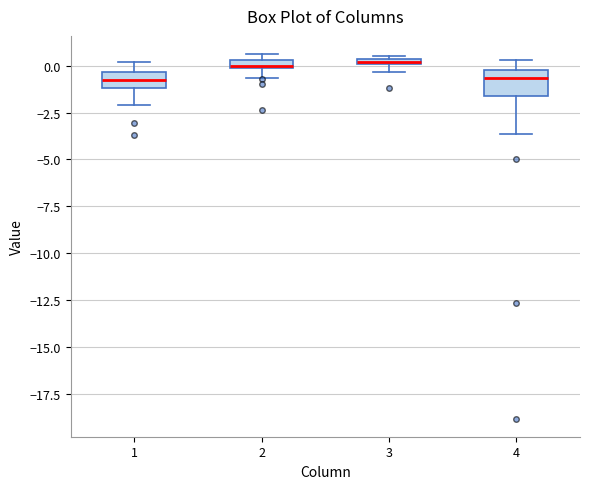

Comparing the boxes themselves (not the whiskers), which one is the tallest?

4